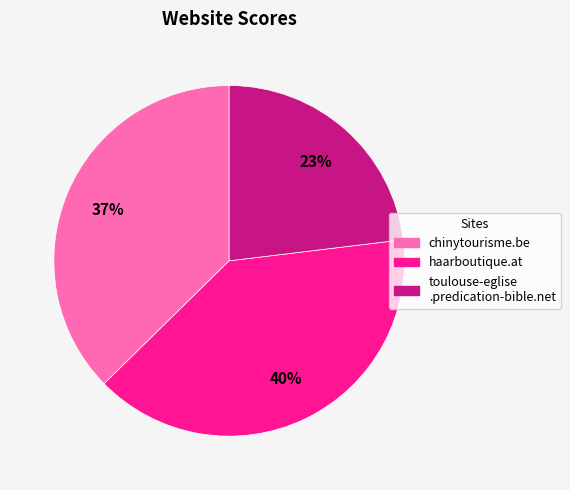

Which category has the smallest portion of the pie?

toulouse-eglise .predication-bible.net